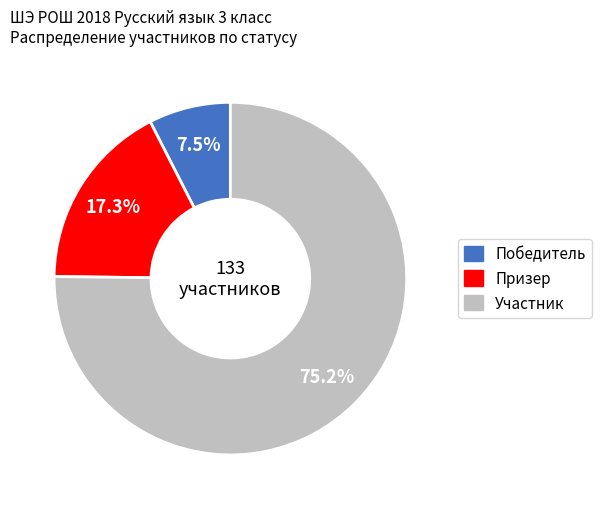

Count the number of slices in the pie.

3